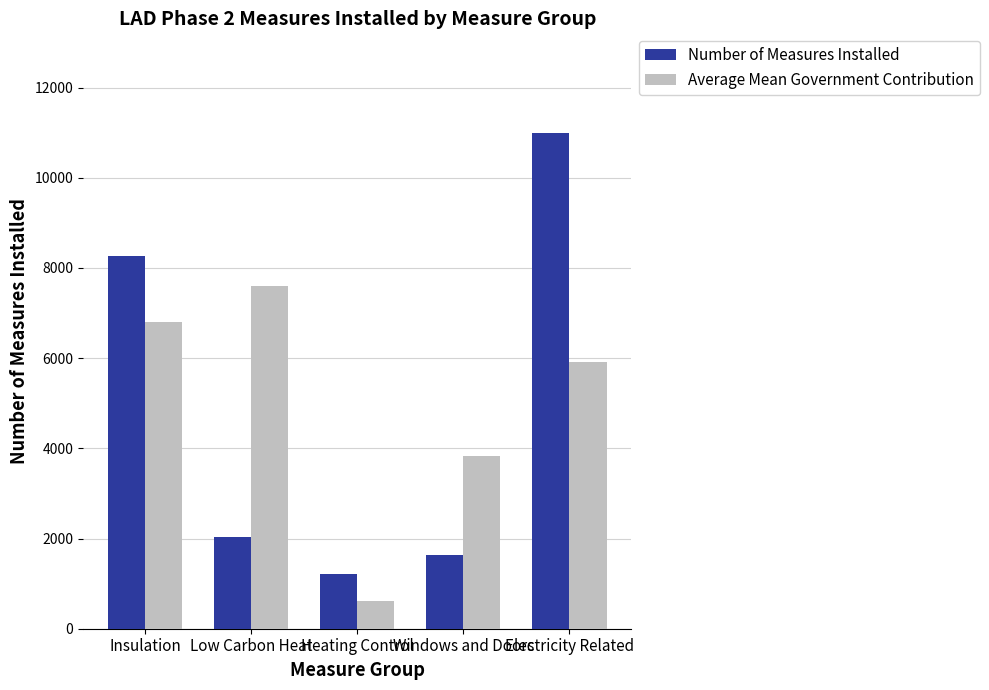

What is the average value of the Number of Measures Installed series?

4827